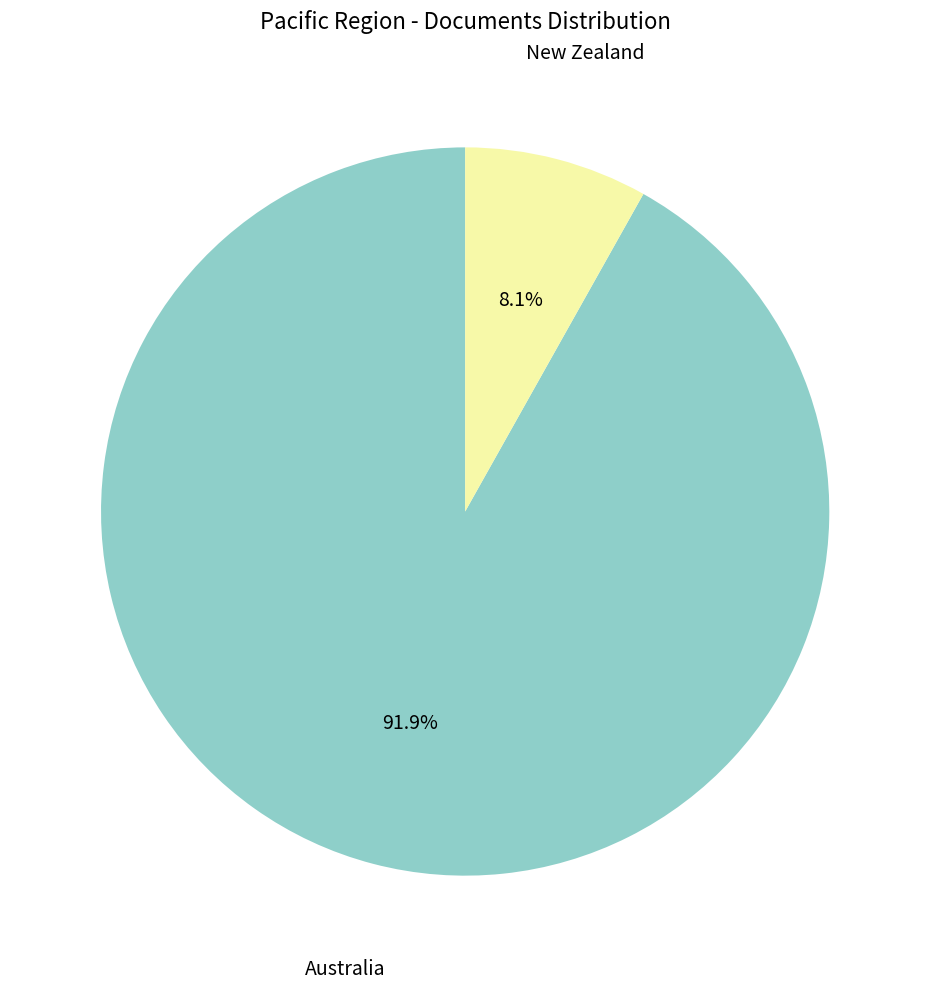

Rank the categories by value from lowest to highest.

New Zealand, Australia